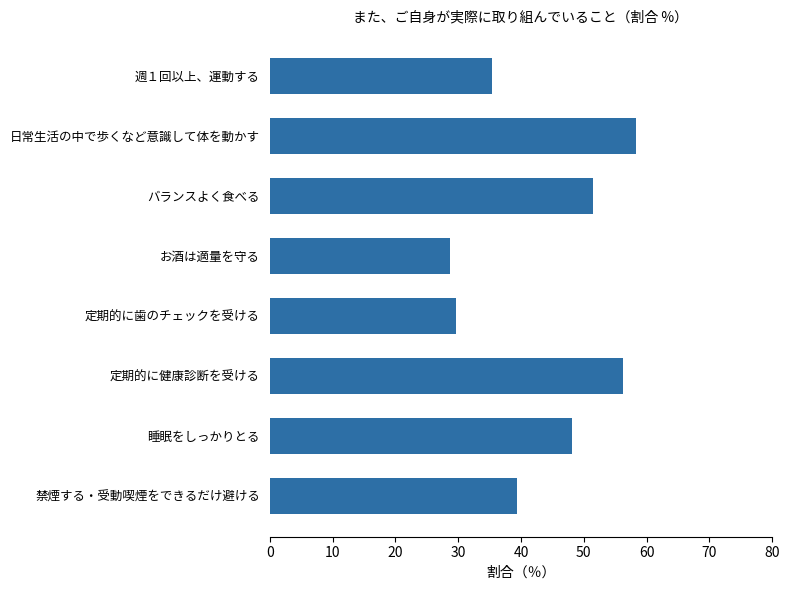

How many data points are above 48?

4